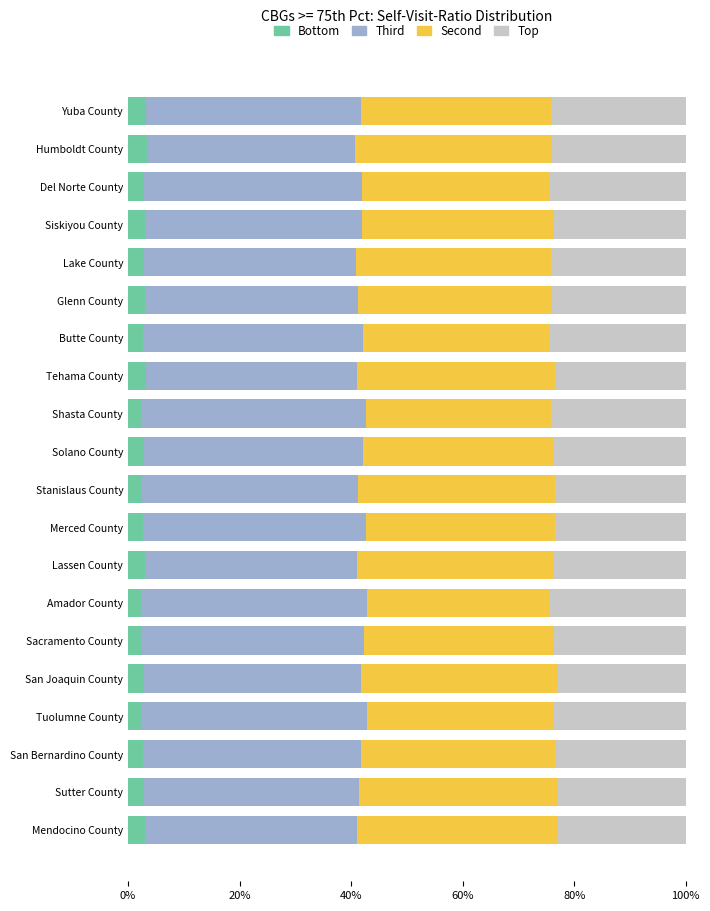

What is the sum of the Bottom values at Merced County and Shasta County?

5.3